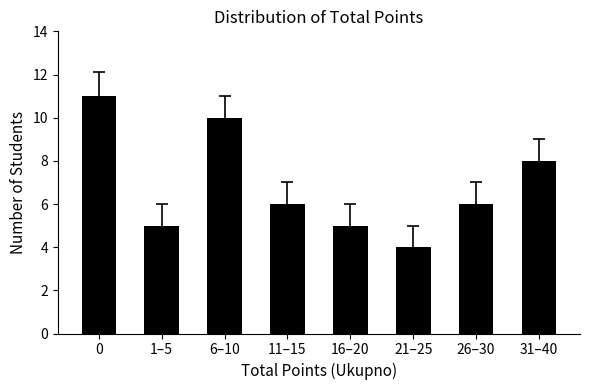

What is the approximate value at 21–25?

4